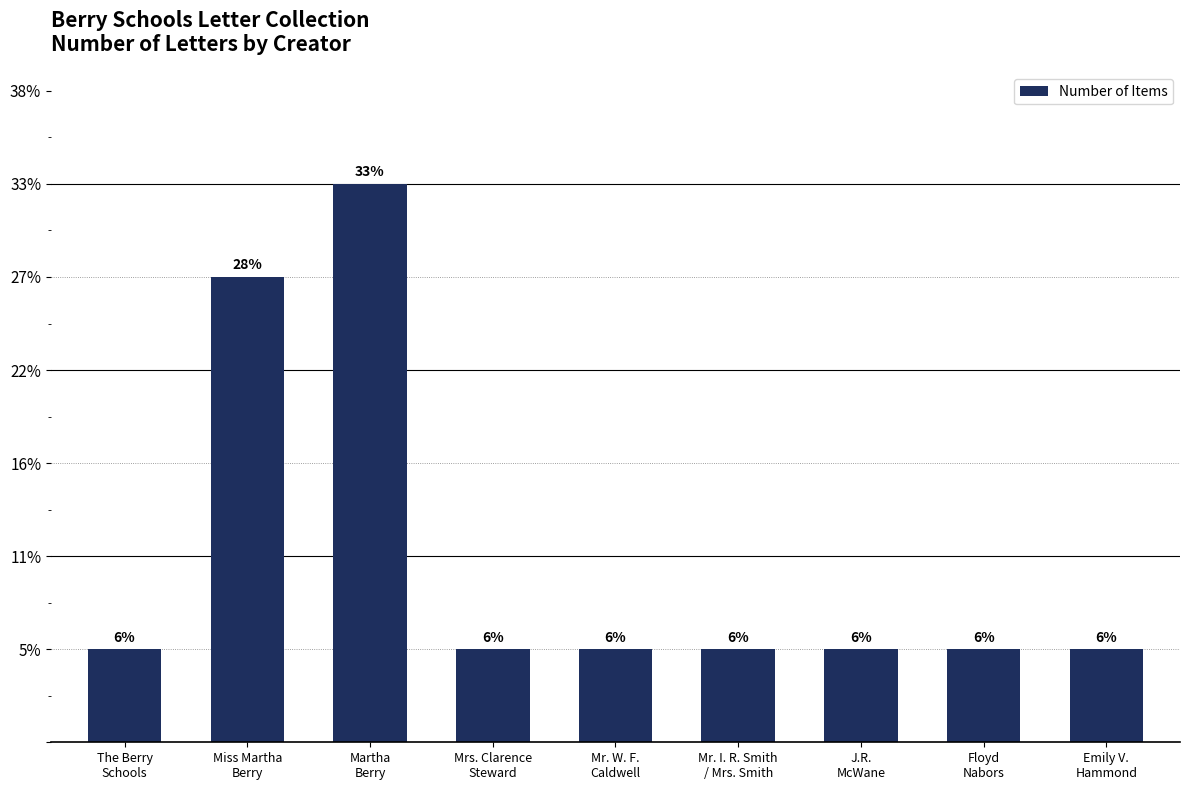

Which category has the highest value across all series?

Martha
Berry